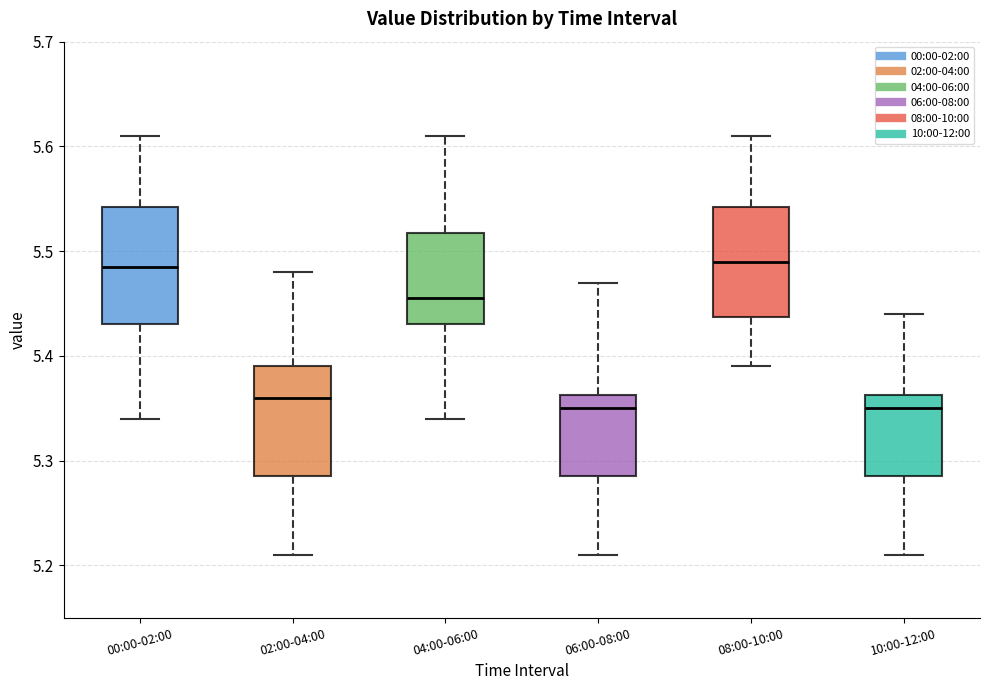

Reading left to right, transcribe this box plot: for each box, give where its median line is, the range the box spans, and where its two whiskers end, as read against the y-axis. The values are not printed on the chart, so give them approximately, as read against the axis.

00:00-02:00: median 5.49, box 5.43 to 5.54, whiskers 5.34 to 5.61
02:00-04:00: median 5.36, box 5.29 to 5.39, whiskers 5.21 to 5.48
04:00-06:00: median 5.46, box 5.43 to 5.52, whiskers 5.34 to 5.61
06:00-08:00: median 5.35, box 5.29 to 5.36, whiskers 5.21 to 5.47
08:00-10:00: median 5.49, box 5.44 to 5.54, whiskers 5.39 to 5.61
10:00-12:00: median 5.35, box 5.29 to 5.36, whiskers 5.21 to 5.44